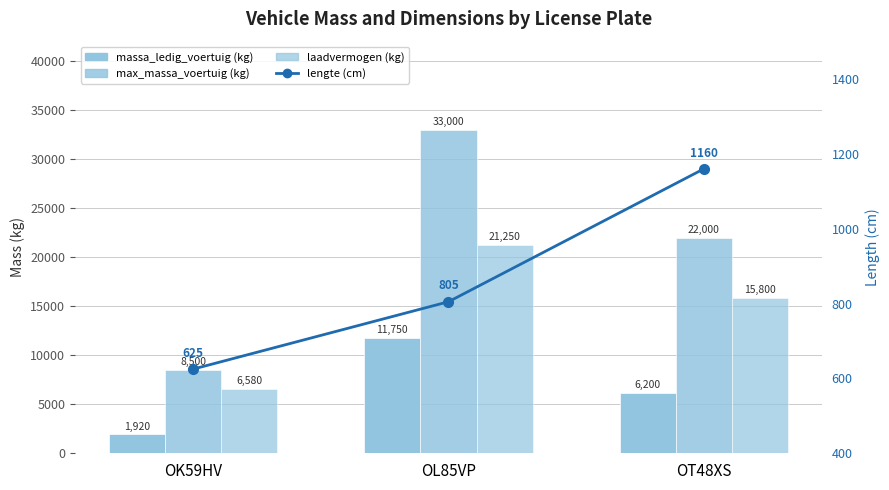

What position from the right is OT48XS?

1